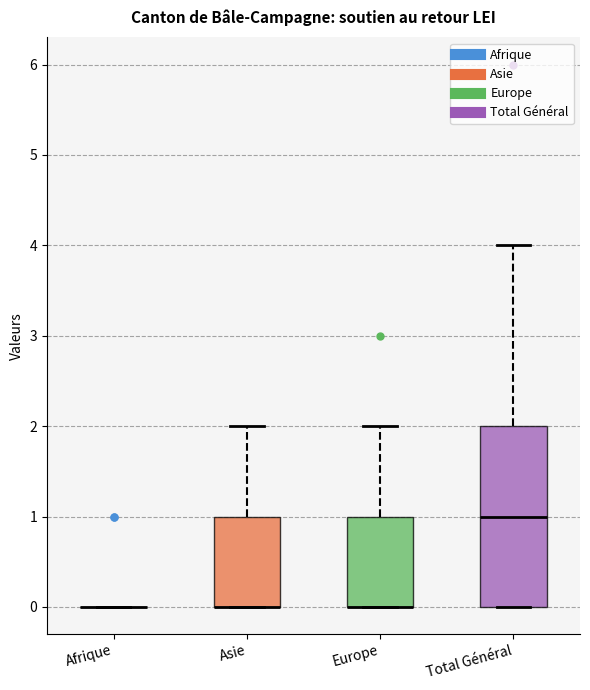

Reading left to right, read every box against the y-axis: the position of its median line, the range the box covers, and the ends of its whiskers. The values are not printed on the chart, so give them approximately, as read against the axis.

Afrique: box collapsed to a line at 0, whiskers 0 to 0
Asie: median 0 (drawn on the box's lower edge), box 0 to 1, whiskers 0 to 2
Europe: median 0 (drawn on the box's lower edge), box 0 to 1, whiskers 0 to 2
Total Général: median 1, box 0 to 2, whiskers 0 to 4